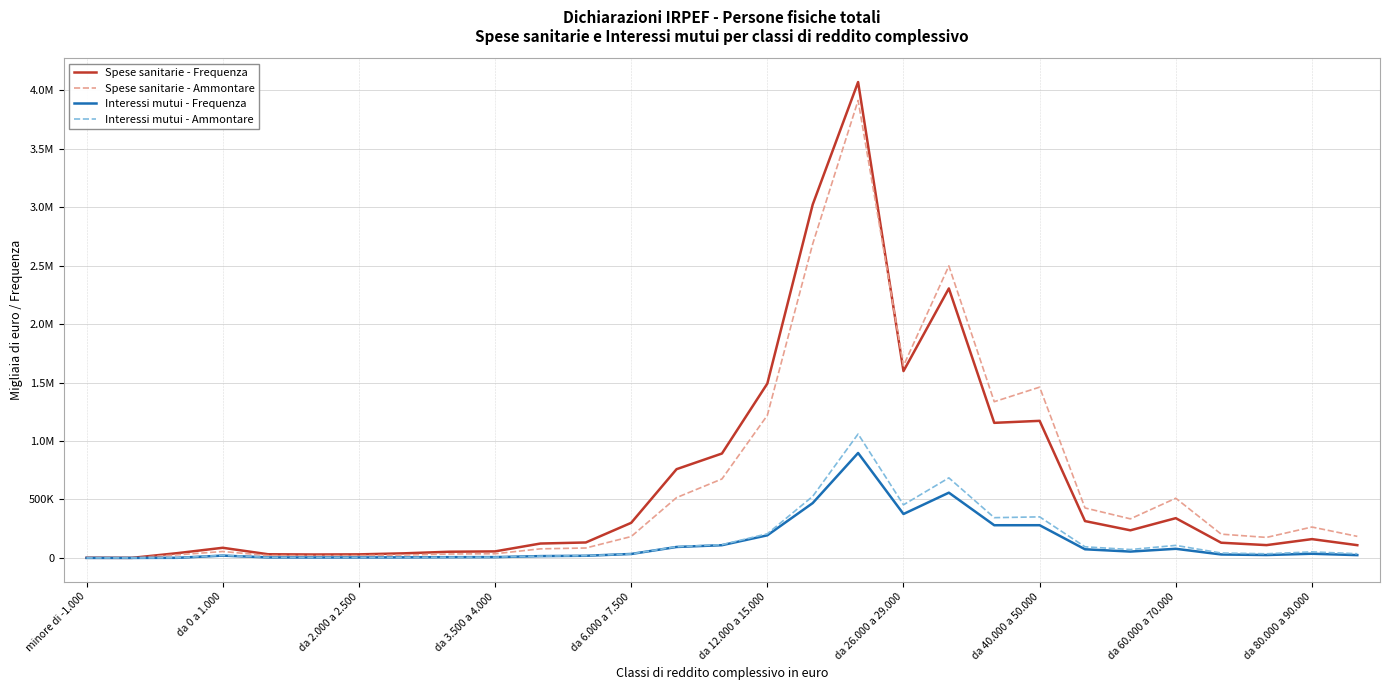

Does the chart display data point markers on the line(s)?

No